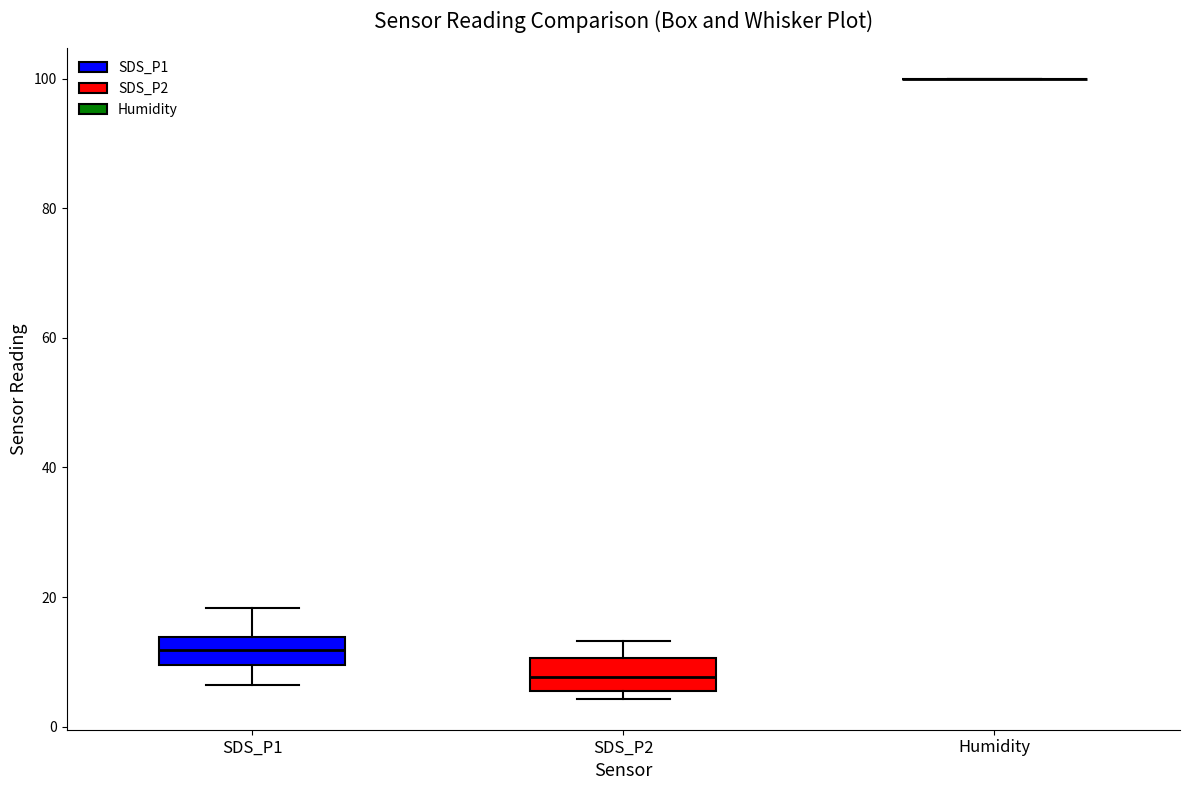

Reading left to right, read every box against the y-axis: the position of its median line, the range the box covers, and the ends of its whiskers. The values are not printed on the chart, so give them approximately, as read against the axis.

SDS_P1: median 12, box 10 to 14, whiskers 6 to 18
SDS_P2: median 8, box 6 to 10, whiskers 4 to 14
Humidity: box collapsed to a line at 100, whiskers 100 to 100